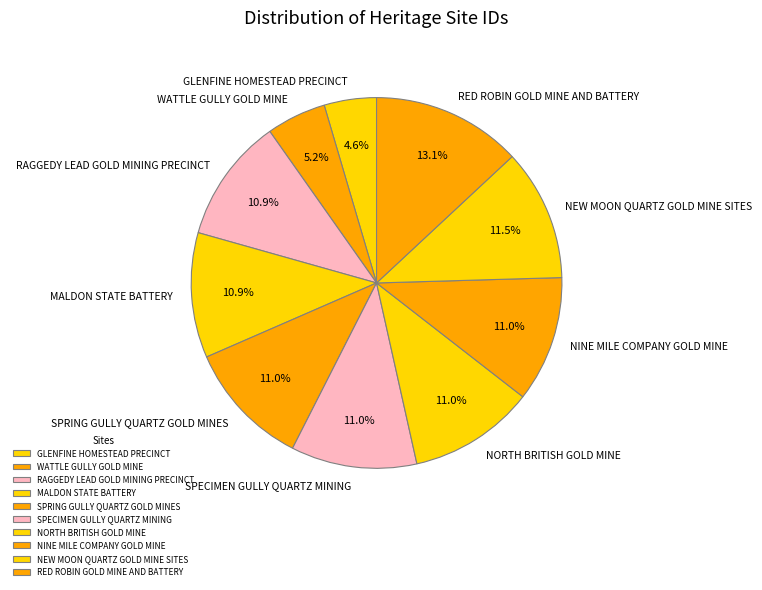

What percentage is the MALDON STATE BATTERY slice, to the nearest percent?

11%